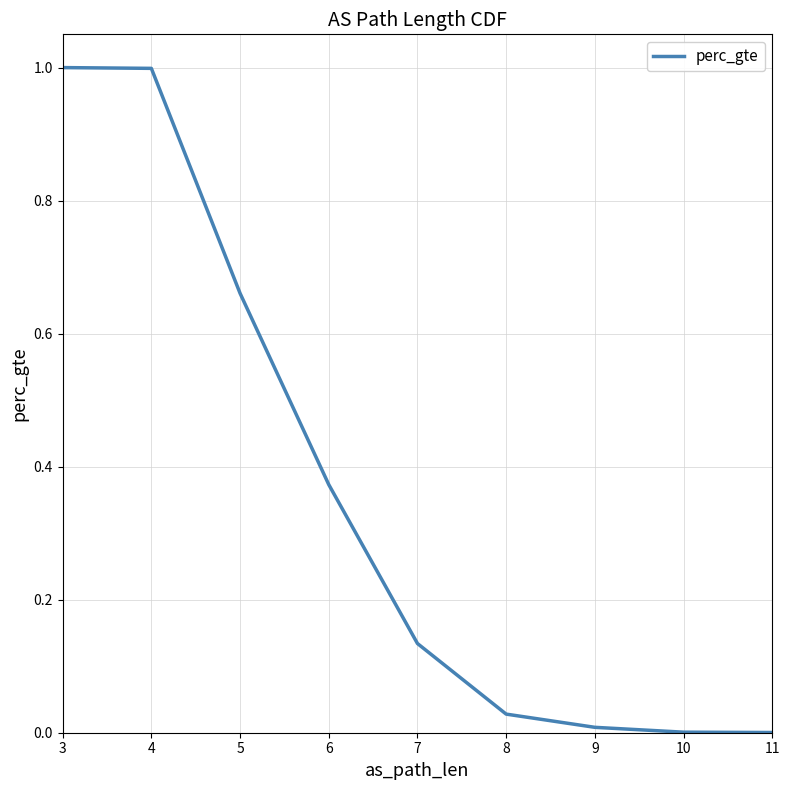

What is the difference between the values at 9 and 3?

1.0